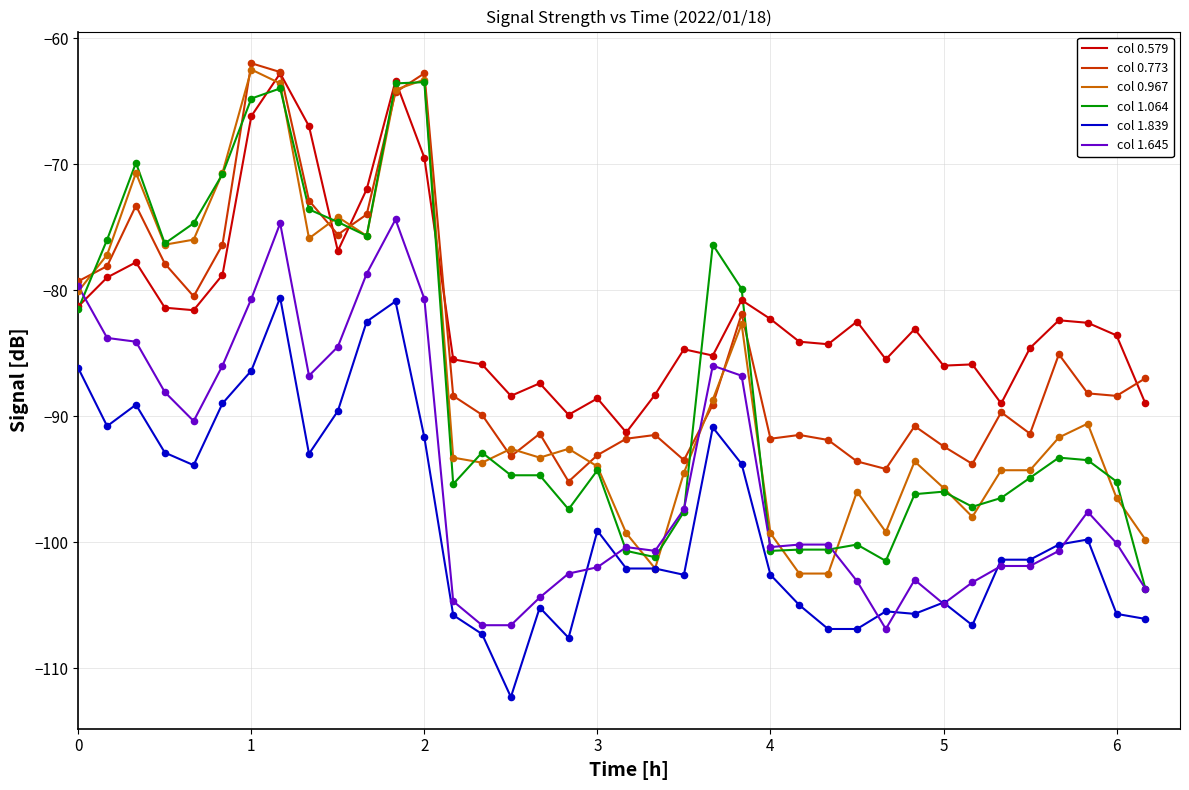

What is the minimum value for col 1.839?

-112.3